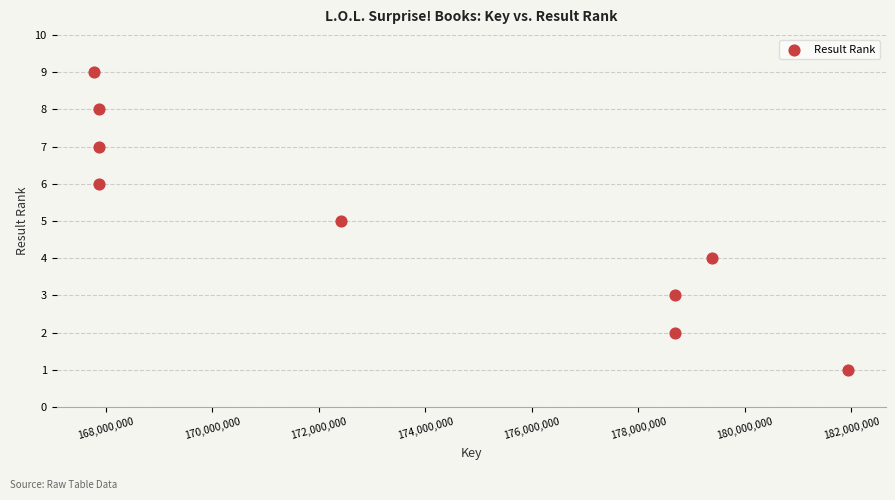

What is the average Y value?

5